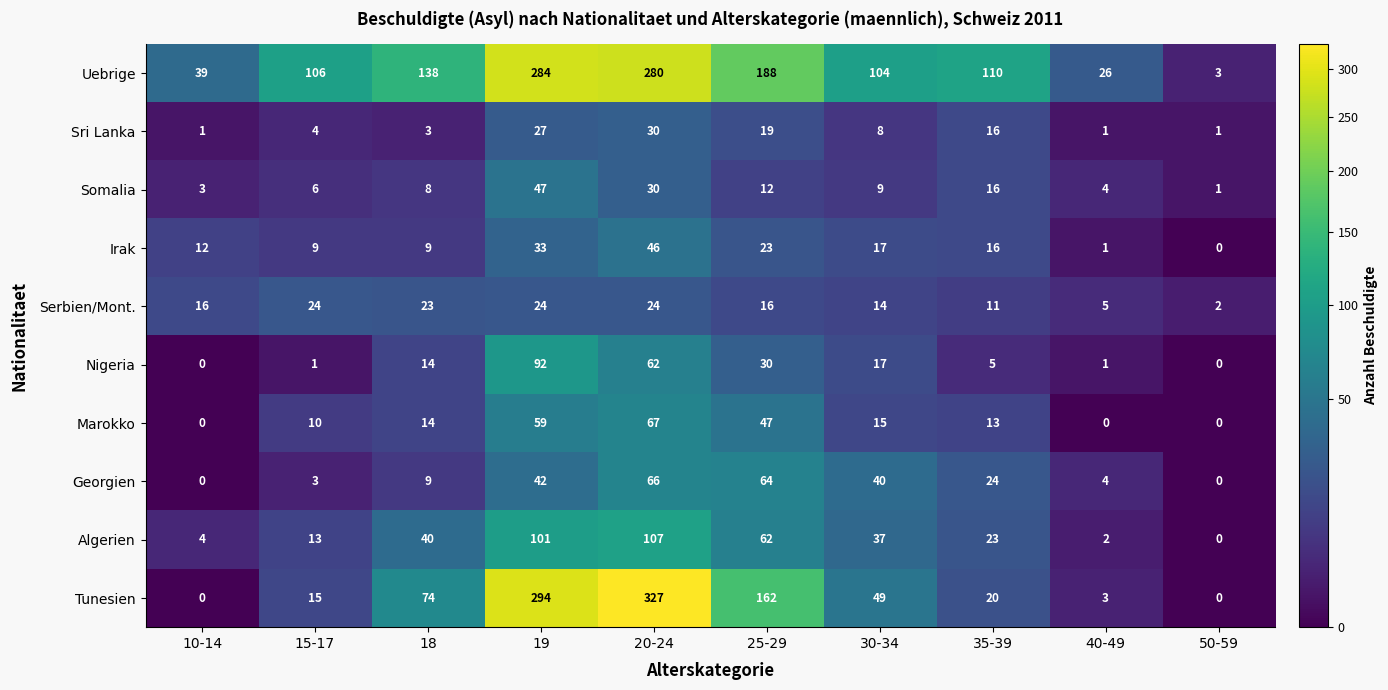

Between 10-14 and 18, which series saw the biggest shift?

Uebrige